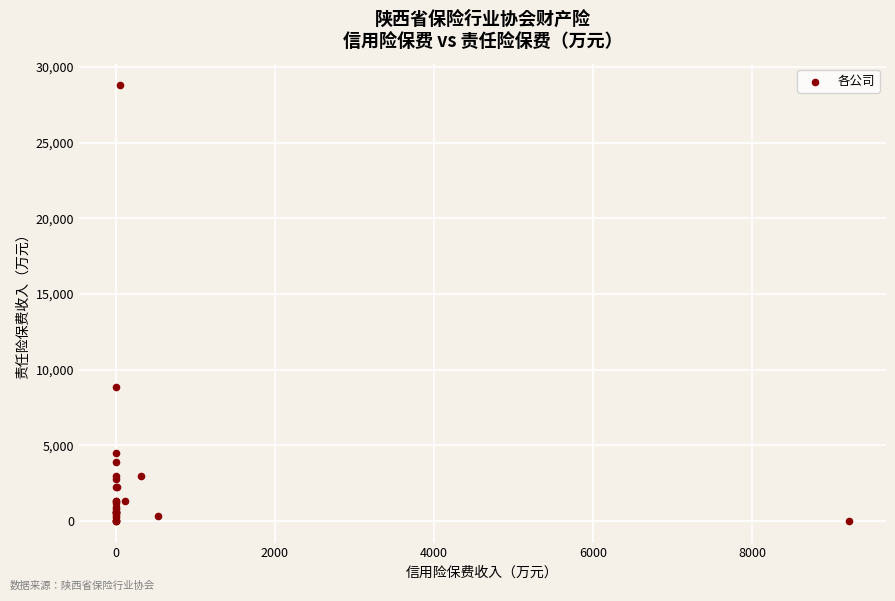

What Y value in the scatter plot is closest to 14390?

8862.9